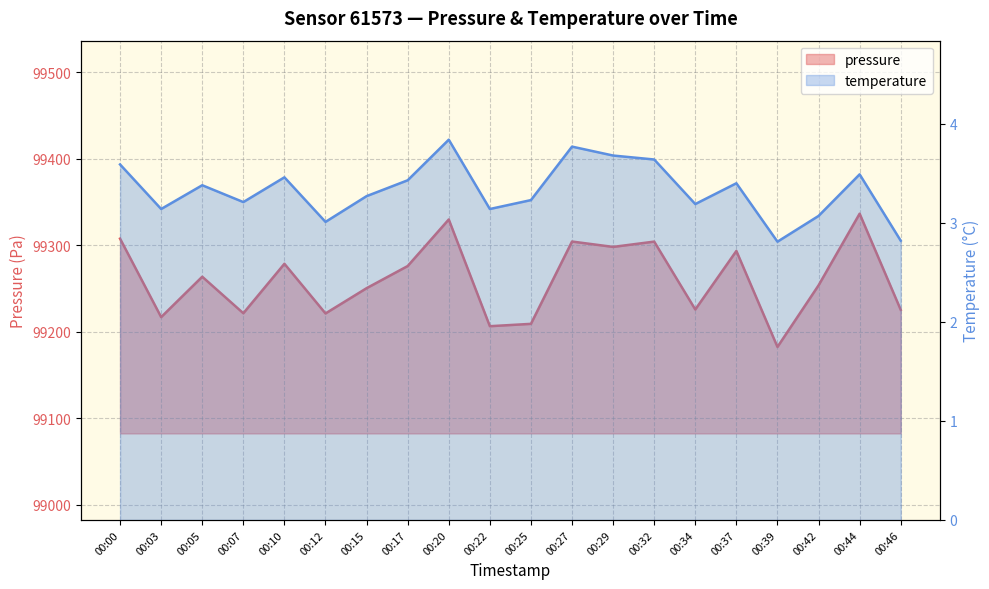

Where is temperature nearest to the value 3?

00:12